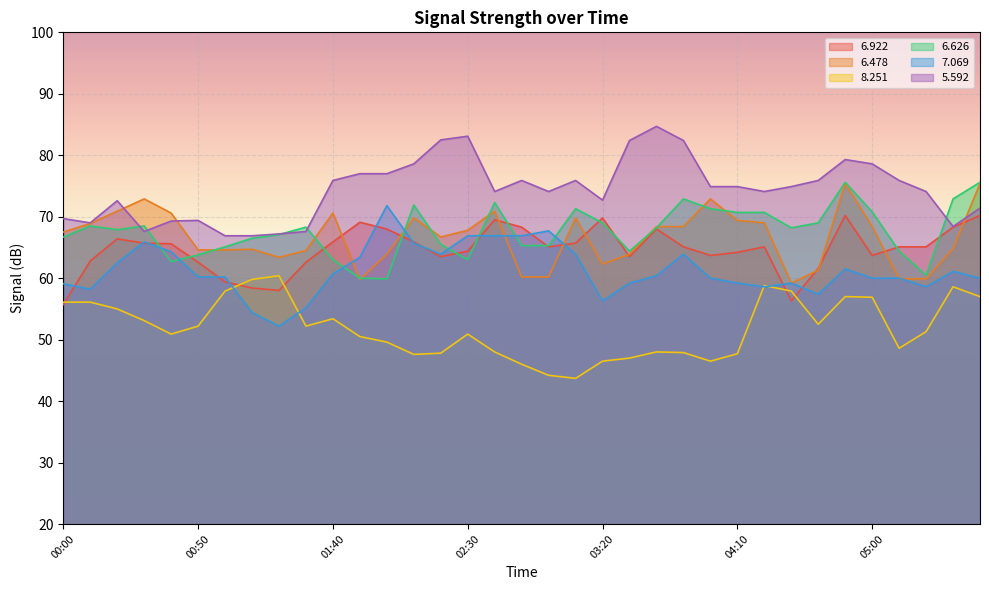

What is the sum of the   8.251 values at 04:20 and 05:00?

115.7